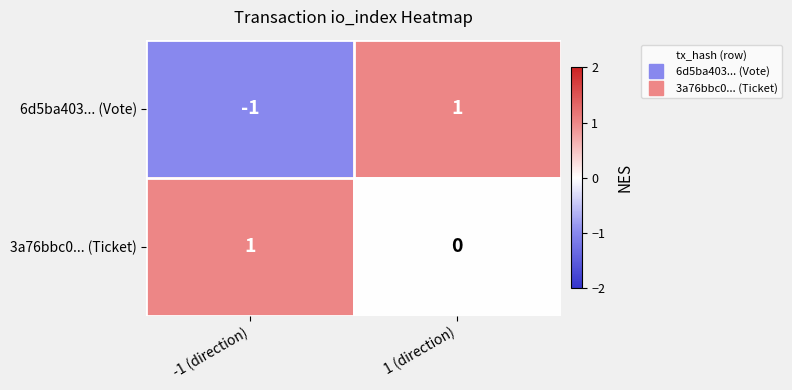

Which series has the largest range (max minus min)?

6d5ba403... (Vote)